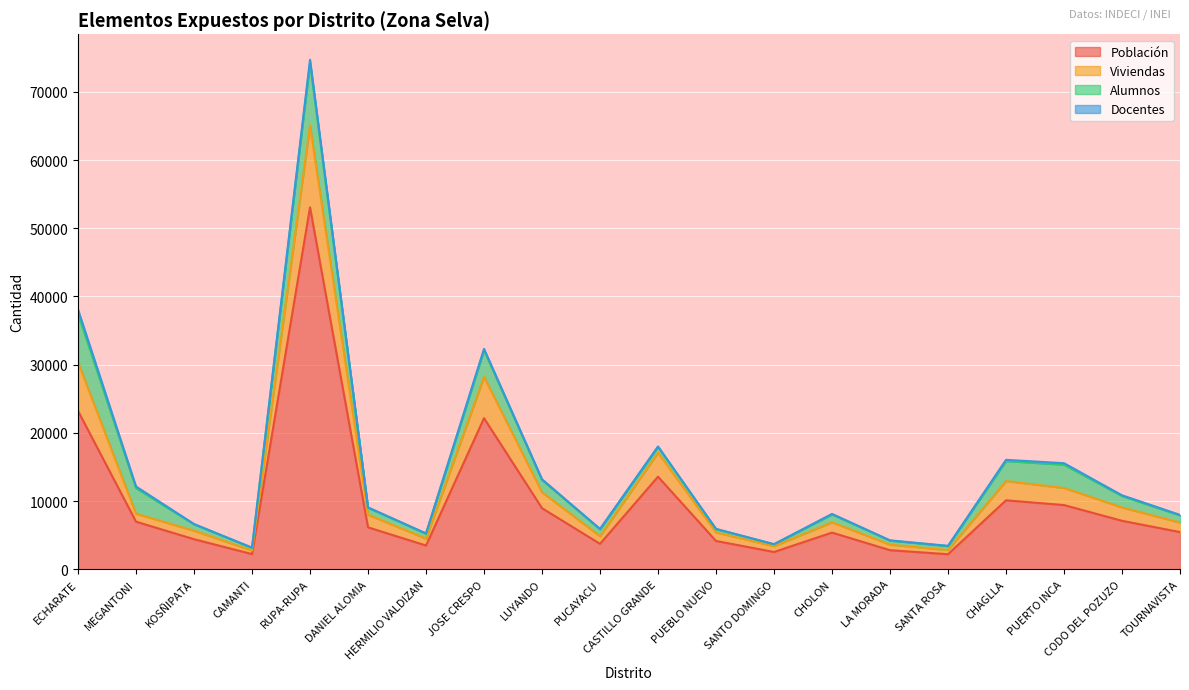

How many lines are shown in the chart?

4